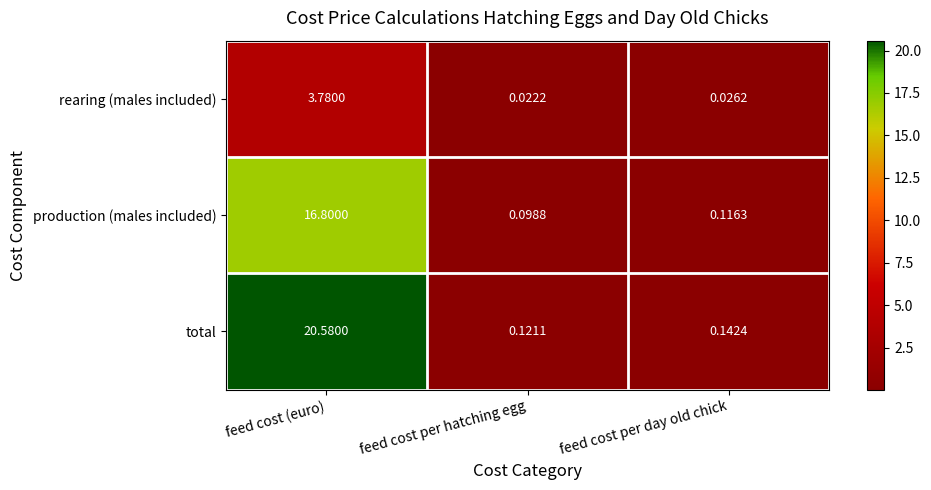

At feed cost per hatching egg, list the series in order from smallest to largest.

rearing (males included), production (males included), total